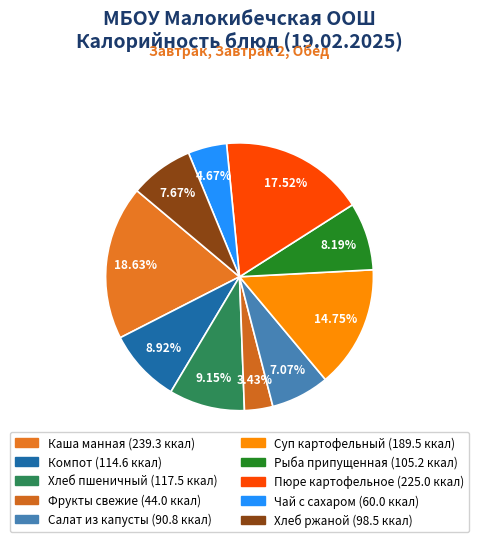

Is the sum of Фрукты свежие and Каша манная greater than half?

No